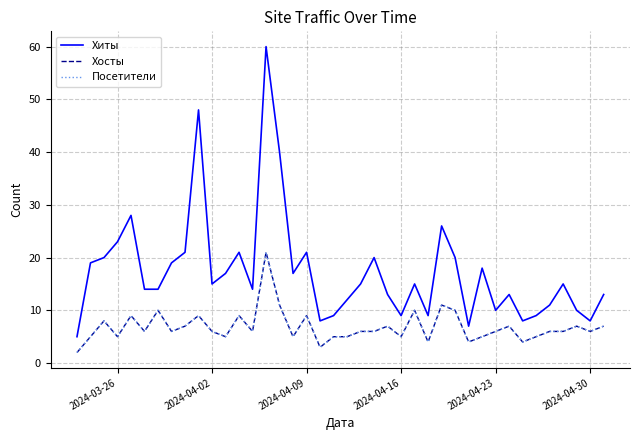

What is the sum of all Посетители values?

274